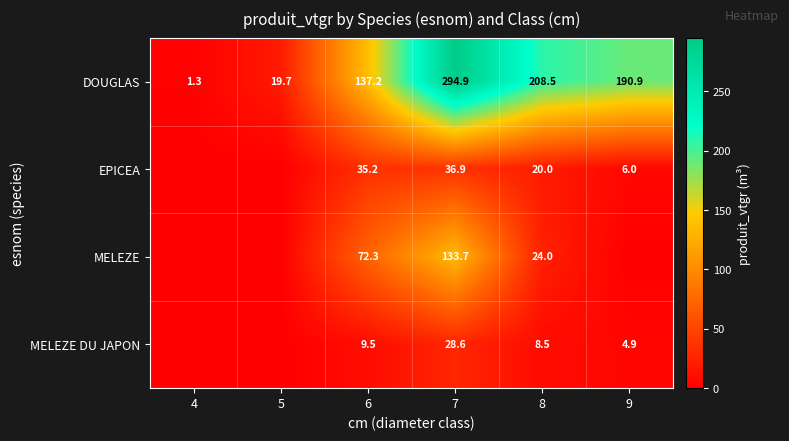

At how many categories does at least one series exceed 56?

4